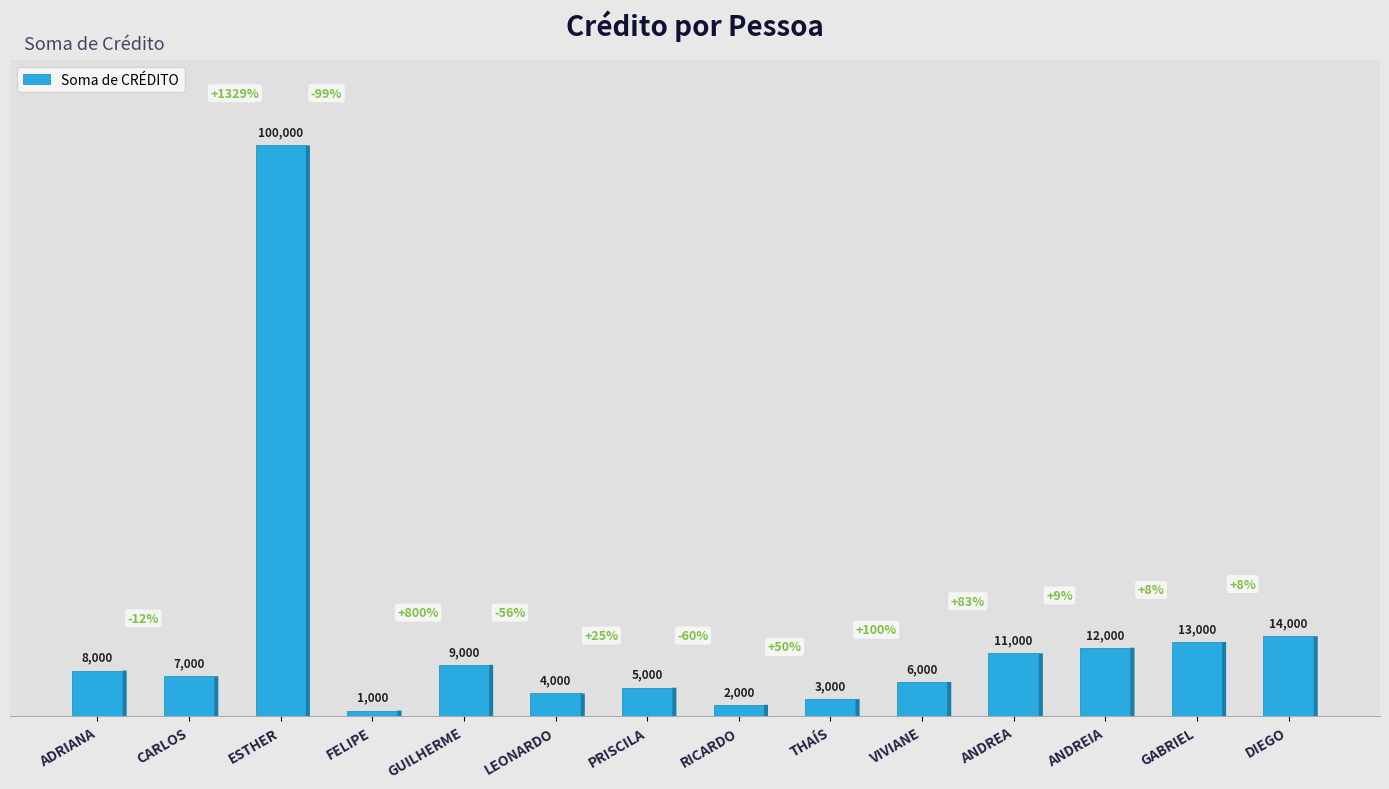

Reading left to right, list all the values displayed in this chart.

ADRIANA=8000	CARLOS=7000	ESTHER=100000	FELIPE=1000	GUILHERME=9000	LEONARDO=4000	PRISCILA=5000	RICARDO=2000	THAÍS=3000	VIVIANE=6000	ANDREA=11000	ANDREIA=12000	GABRIEL=13000	DIEGO=14000